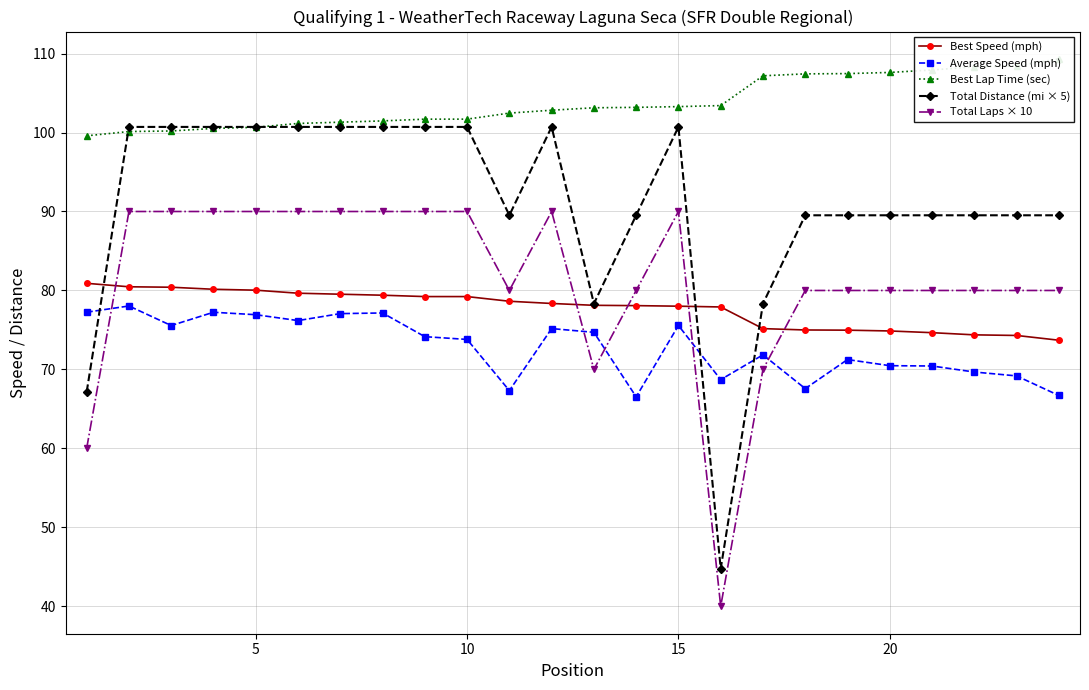

Reading left to right, extract all data points from this chart.

Best Speed (mph): 80.9	80.5	80.4	80.2	80.0	79.7	79.5	79.4	79.2	79.2	78.6	78.4	78.1	78.1	78.0	77.9	75.2	75.0	75.0	74.9	74.7	74.4	74.3	73.7
Average Speed (mph): 77.2	78.0	75.6	77.2	76.9	76.2	77.1	77.2	74.2	73.8	67.3	75.2	74.7	66.5	75.6	68.7	71.9	67.6	71.3	70.5	70.4	69.7	69.2	66.7
Best Lap Time (sec): 99.6	100.1	100.2	100.5	100.7	101.1	101.3	101.5	101.7	101.7	102.5	102.8	103.1	103.2	103.3	103.4	107.2	107.4	107.5	107.6	107.9	108.3	108.4	109.3
Total Distance (mi × 5): 67.1	100.7	100.7	100.7	100.7	100.7	100.7	100.7	100.7	100.7	89.5	100.7	78.3	89.5	100.7	44.8	78.3	89.5	89.5	89.5	89.5	89.5	89.5	89.5
Total Laps × 10: 60.0	90.0	90.0	90.0	90.0	90.0	90.0	90.0	90.0	90.0	80.0	90.0	70.0	80.0	90.0	40.0	70.0	80.0	80.0	80.0	80.0	80.0	80.0	80.0